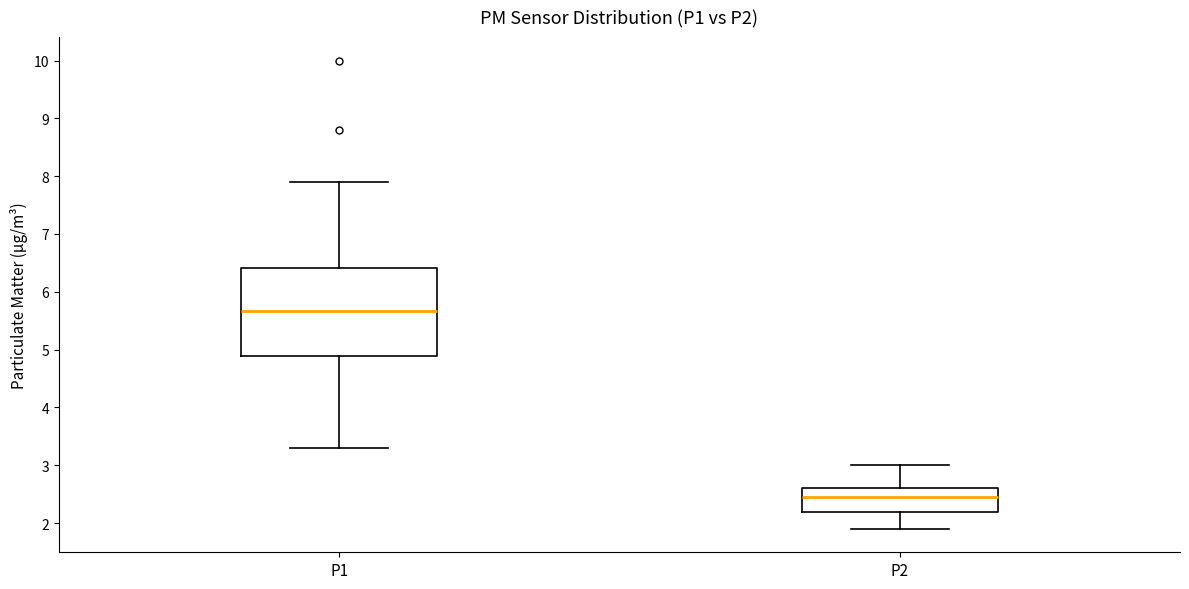

Reading left to right, read every box against the y-axis: the position of its median line, the range the box covers, and the ends of its whiskers. The values are not printed on the chart, so give them approximately, as read against the axis.

P1: median 5.7, box 4.9 to 6.4, whiskers 3.3 to 7.9
P2: median 2.5, box 2.2 to 2.6, whiskers 1.9 to 3.0